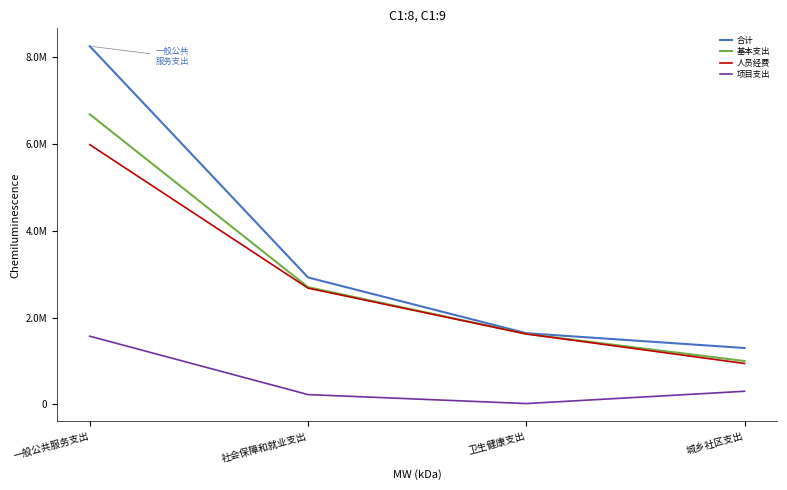

Between 一般公共服务支出 and 卫生健康支出, which is larger?

一般公共服务支出